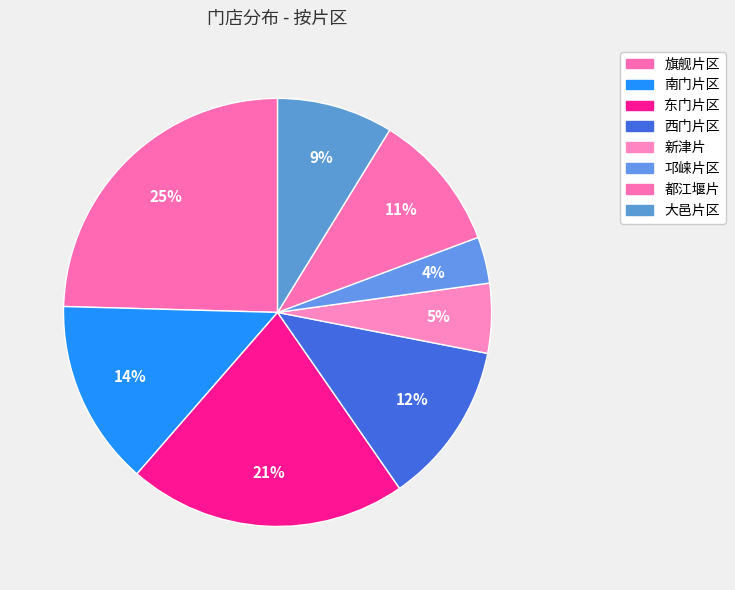

Which slice is the largest?

旗舰片区